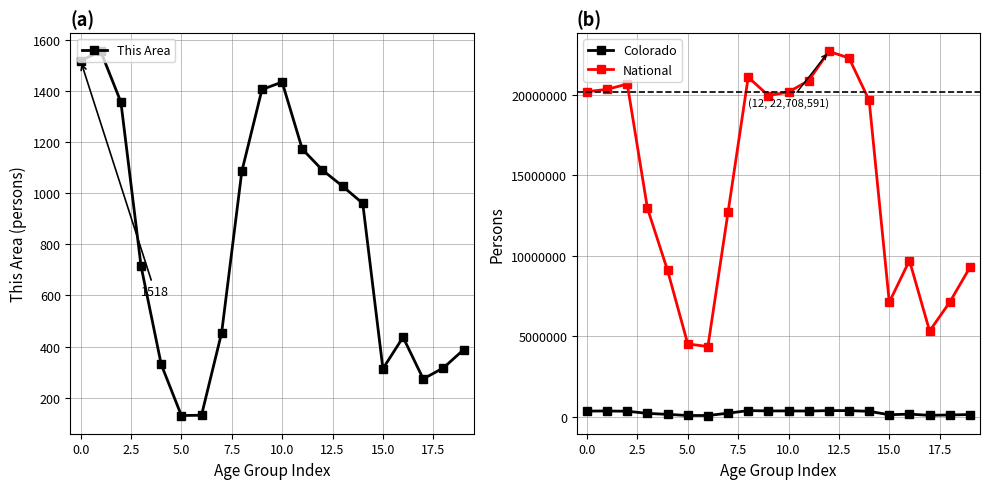

The value of Colorado at 12 is 114552. True or false?

False